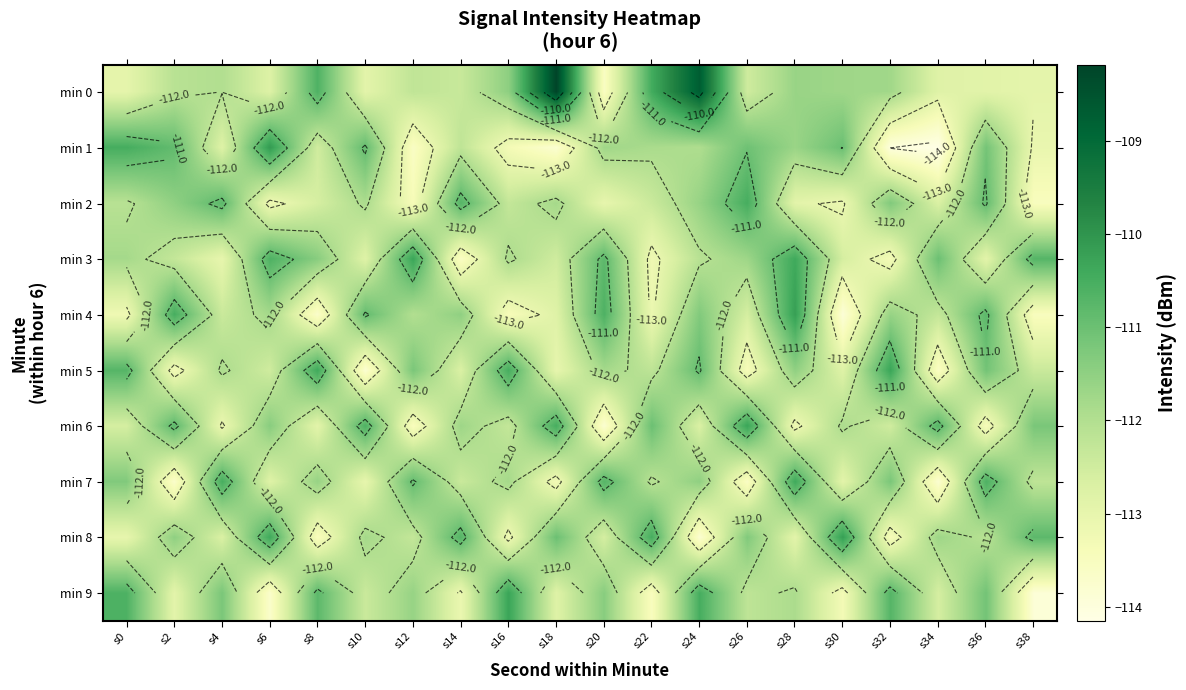

What is the difference between the maximum and second lowest values in the min 0 series?

4.8